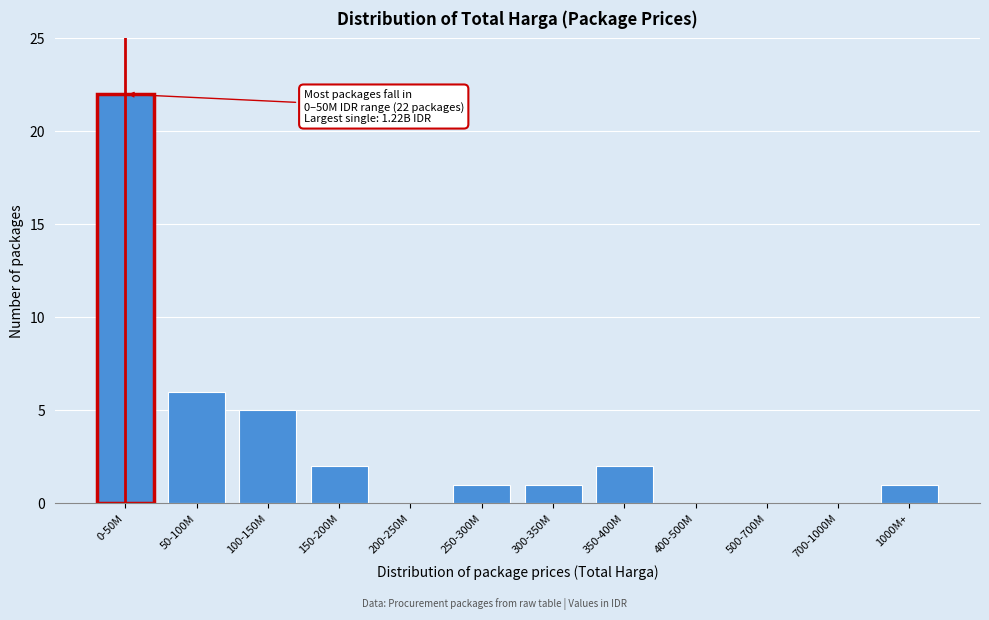

Reading left to right, transcribe all the data shown in this chart.

0-50M=22	50-100M=6	100-150M=5	150-200M=2	200-250M=0	250-300M=1	300-350M=1	350-400M=2	400-500M=0	500-700M=0	700-1000M=0	1000M+=1